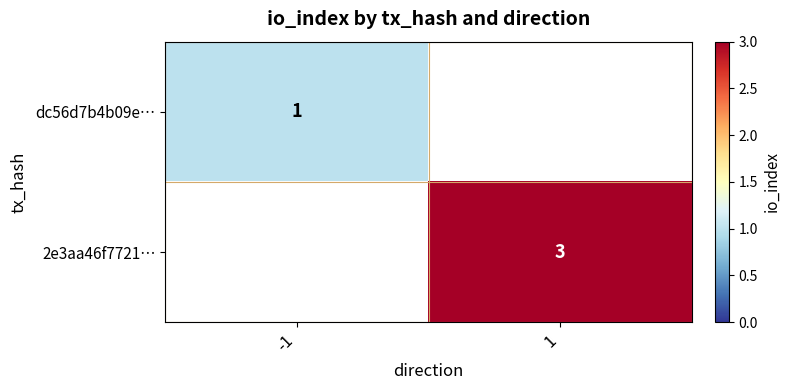

At how many categories does at least one series exceed 2?

1